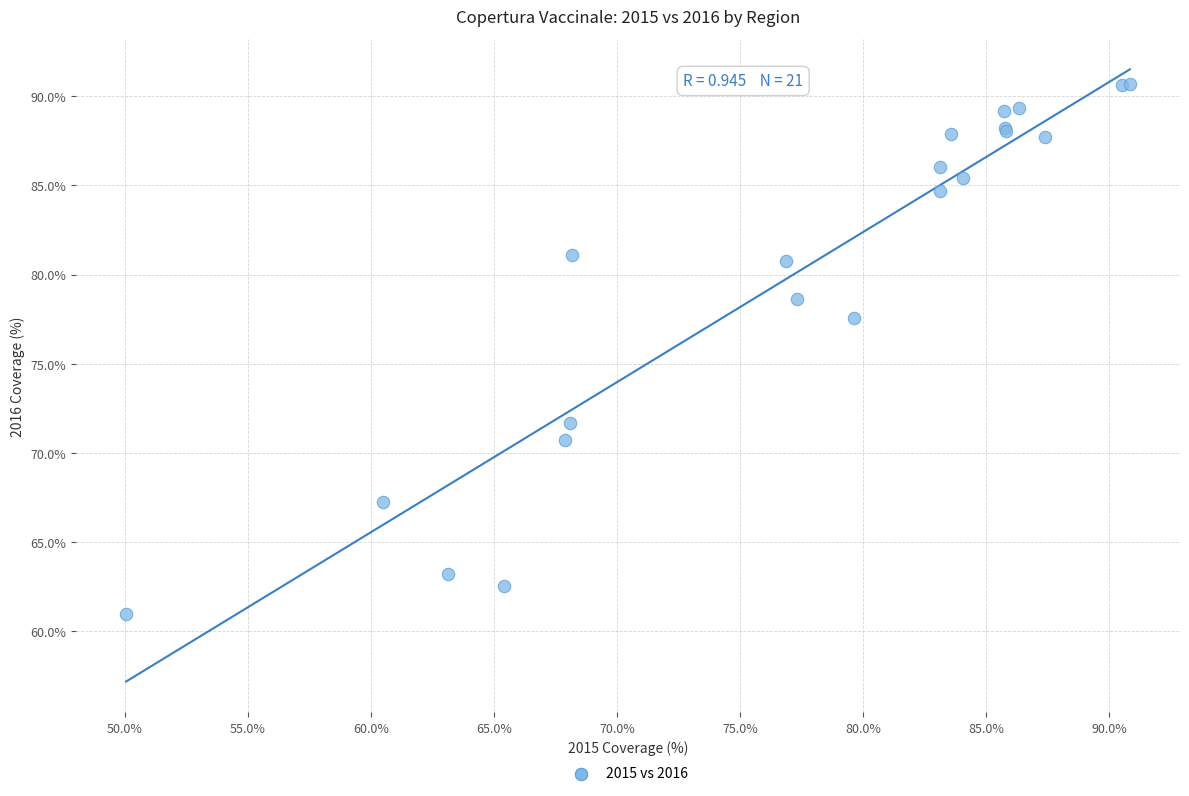

What Y value in the scatter plot is closest to 75?

77.6